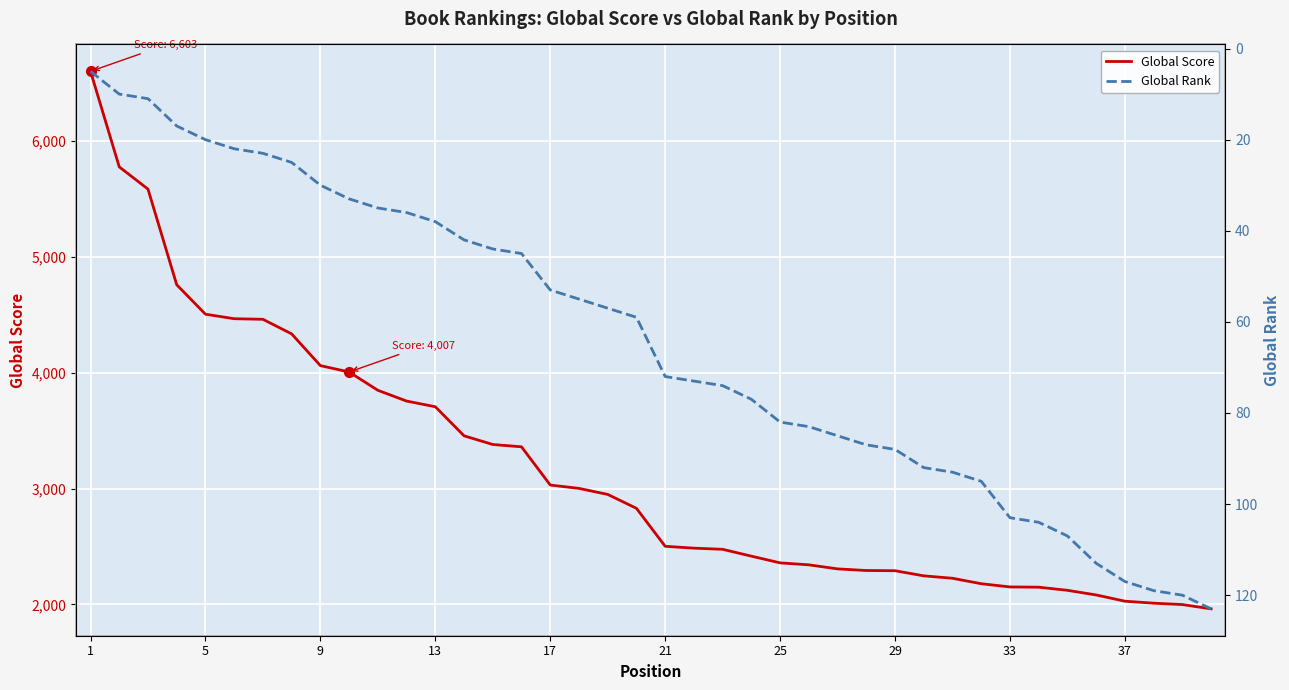

True or false: Global Rank has more than 2 points higher than both neighbors.

False